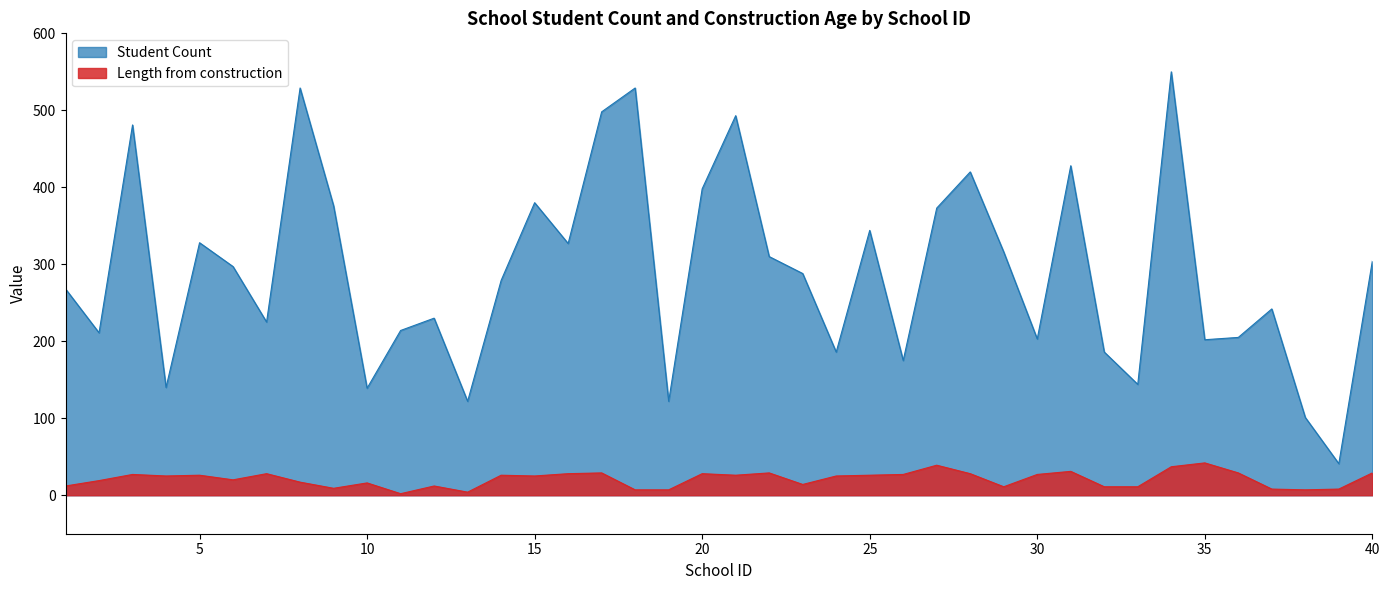

How many values in the Length from construction series are below 25?

18